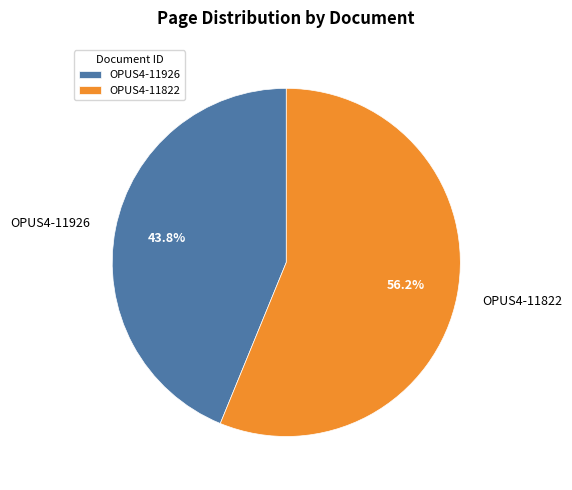

To the nearest percent, what is the average slice percentage?

50%